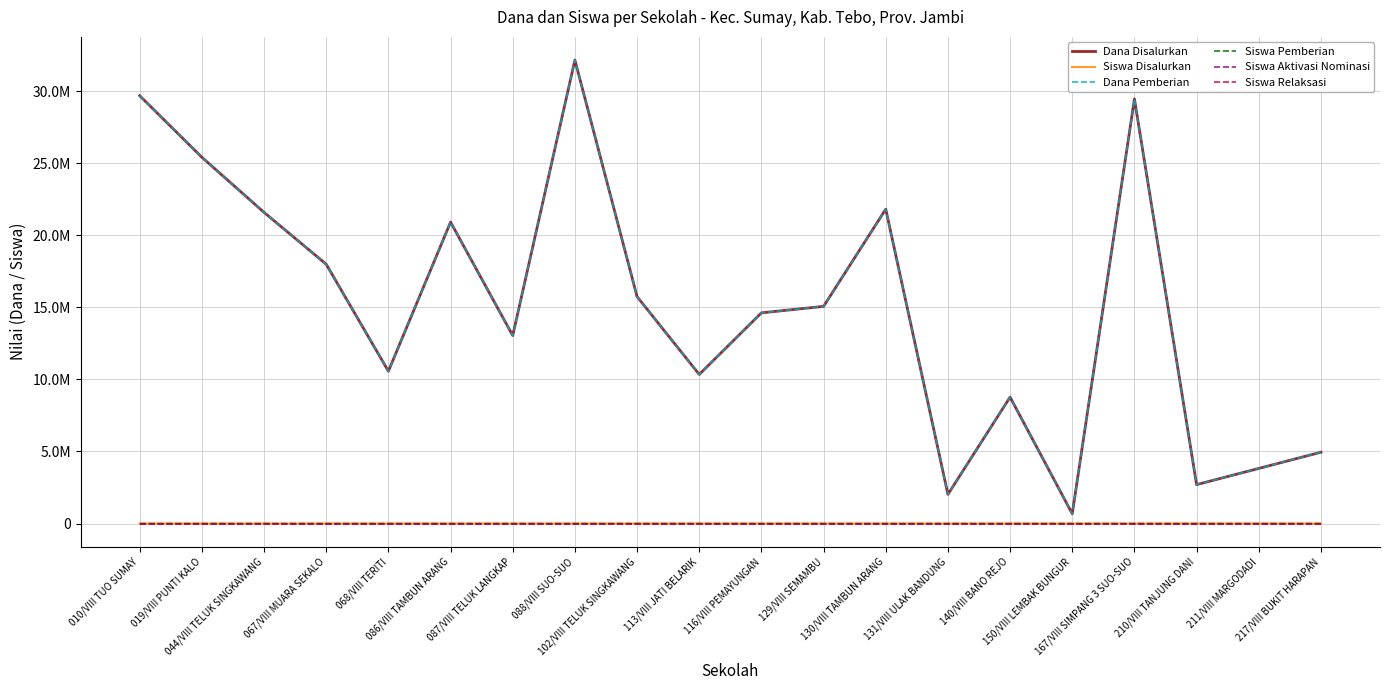

Does the chart have visible grid lines?

Yes